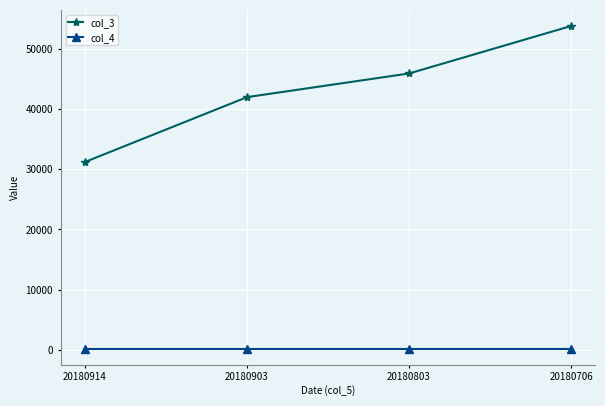

What is the approximate value of col_4 at 20180903?

230.0